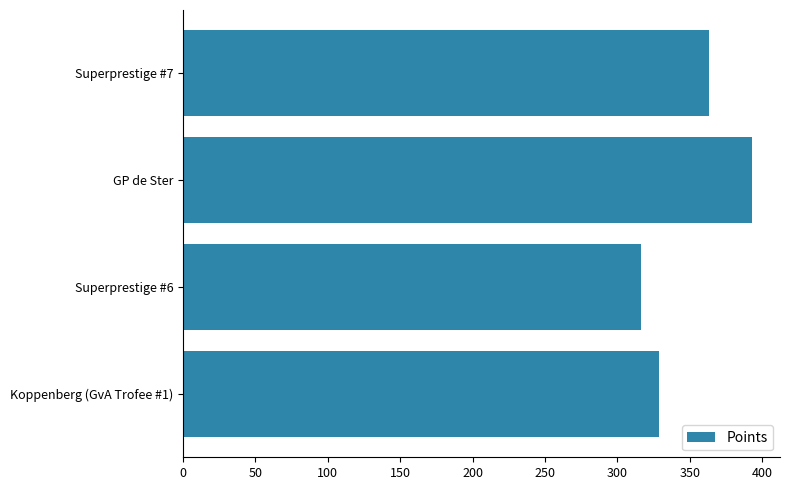

How many bars are there in total?

4